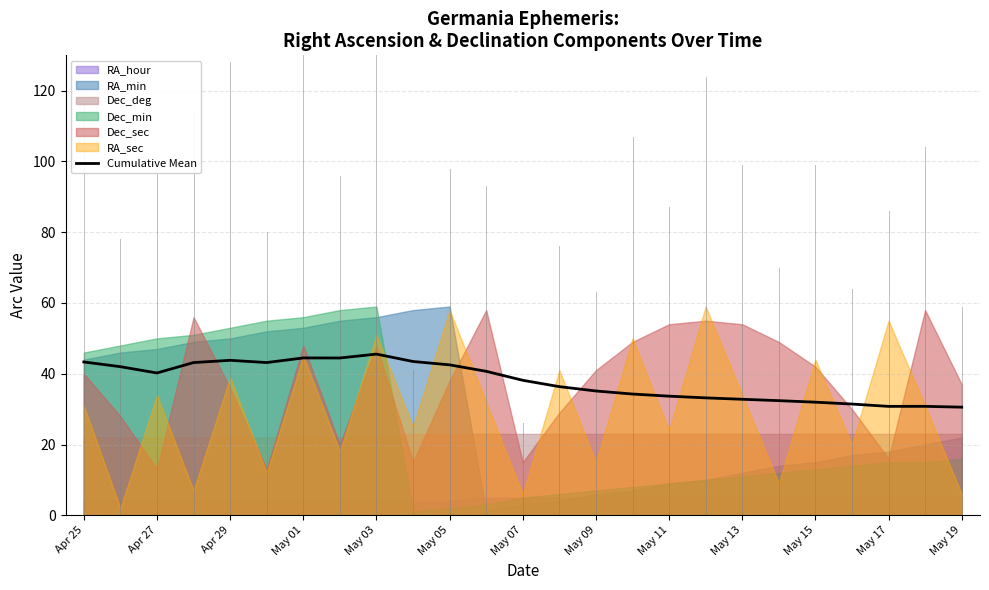

True or false: Cumulative Mean has a value of 35.1 at May 09.

True